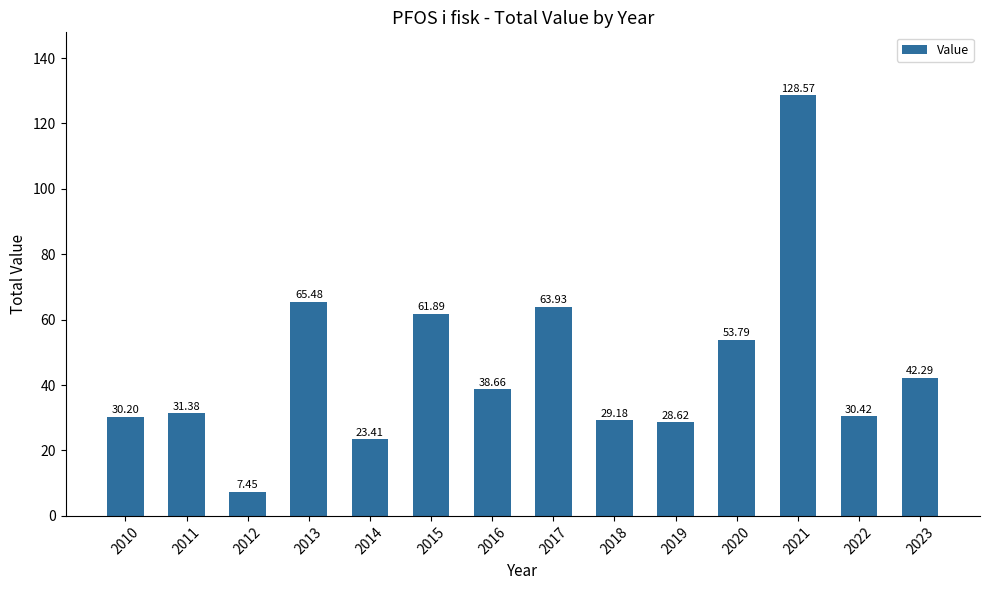

What is the value of the 7th bar from the left?

38.7